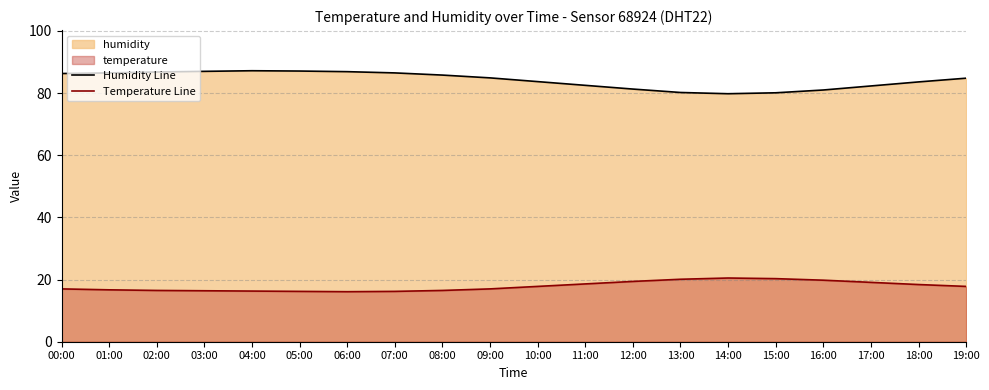

At how many categories does at least one series exceed 73?

20